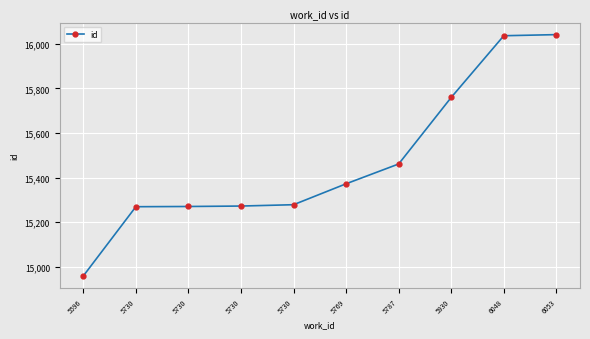

At which category does the chart reach its peak across all series?

6053